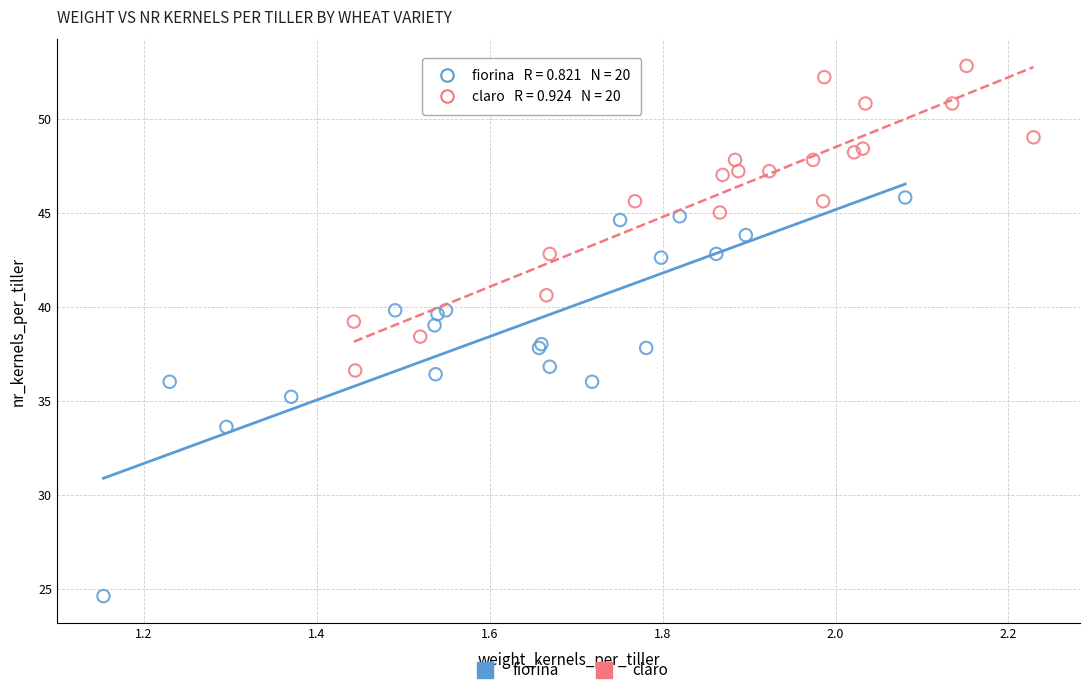

Which series reaches the minimum Y coordinate?

fiorina